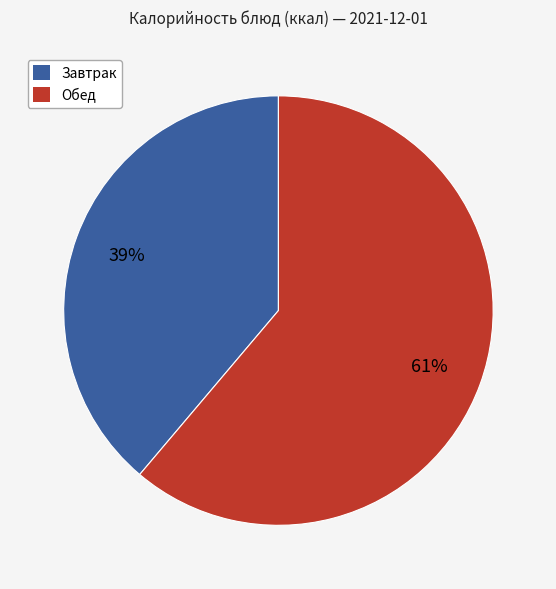

Do Завтрак and Обед together represent more than half of the pie?

Yes